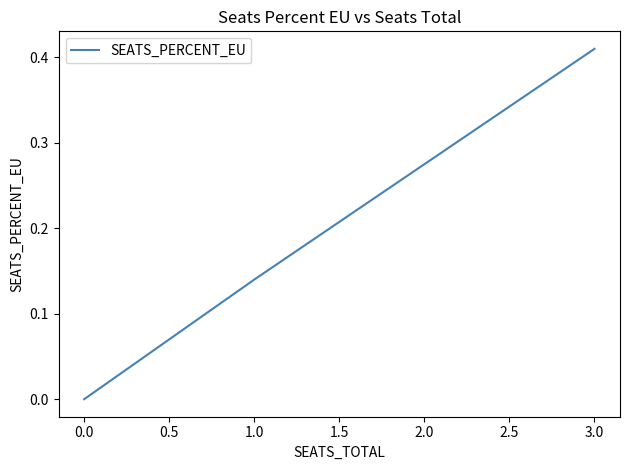

What is the sum of all values?

1.1